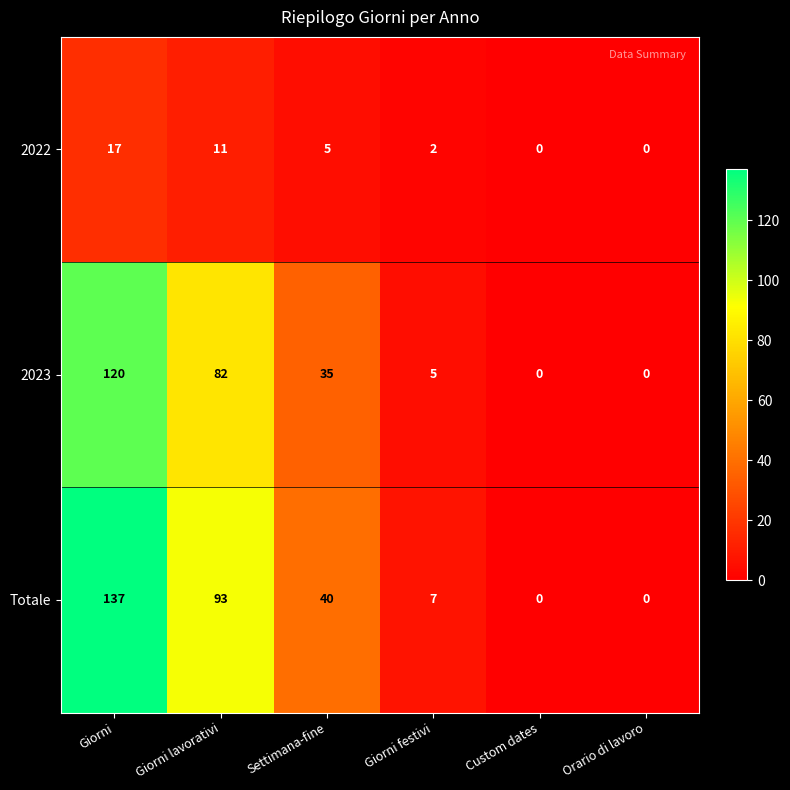

True or false: Totale has a value of 0 at Custom dates.

True